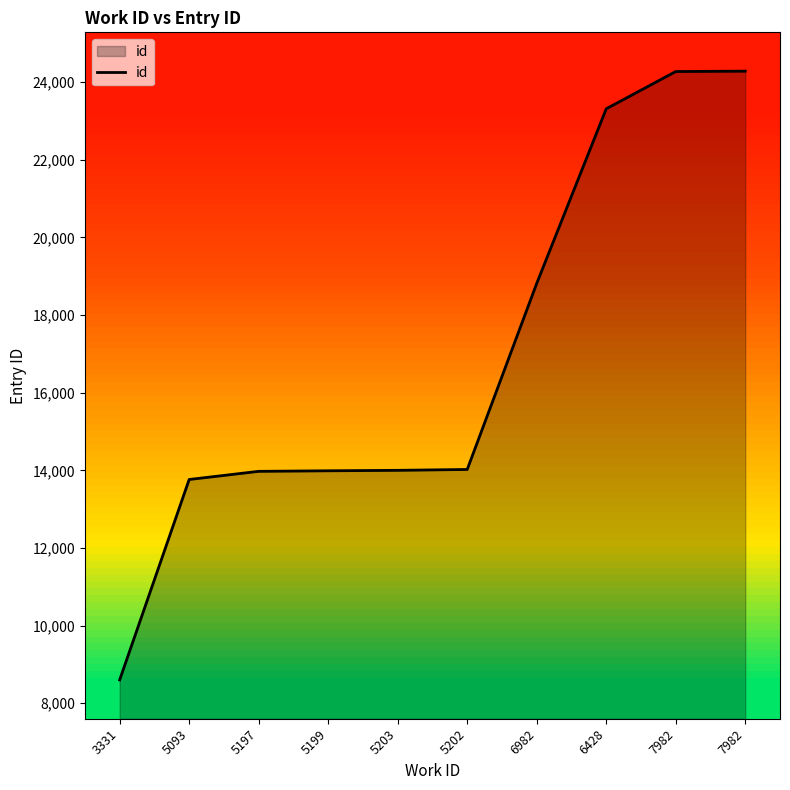

Reading left to right, extract all data points from this chart.

3331=8601	5093=13764	5197=13974	5199=13988	5203=14000	5202=14022	6982=18815	6428=23313	7982=24273	7982=24283